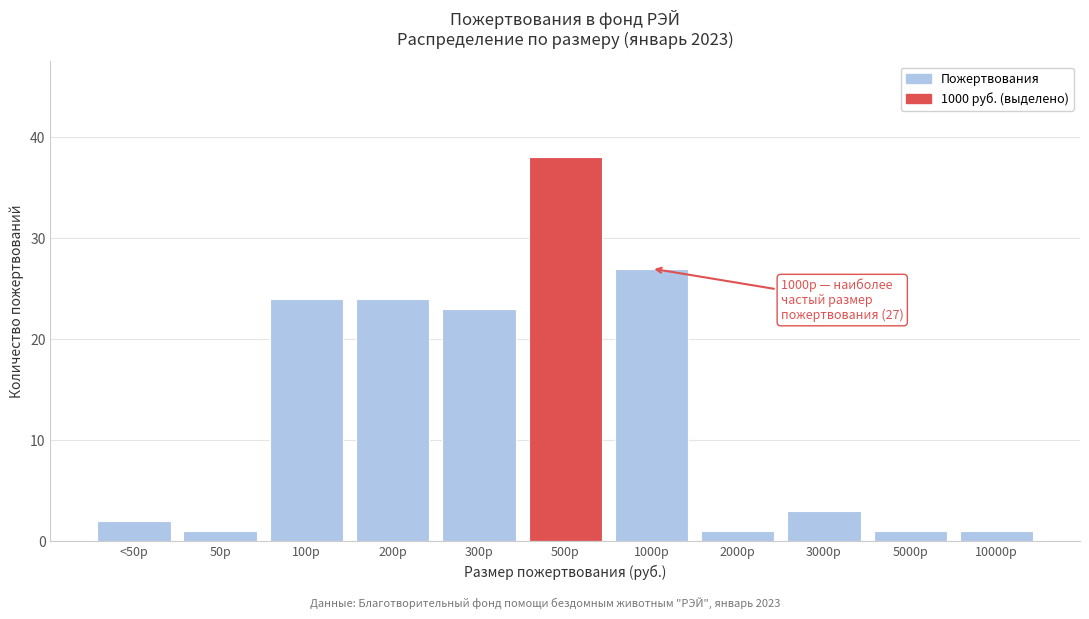

Reading left to right, list all the values displayed in this chart.

2	1	24	24	23	38	27	1	3	1	1